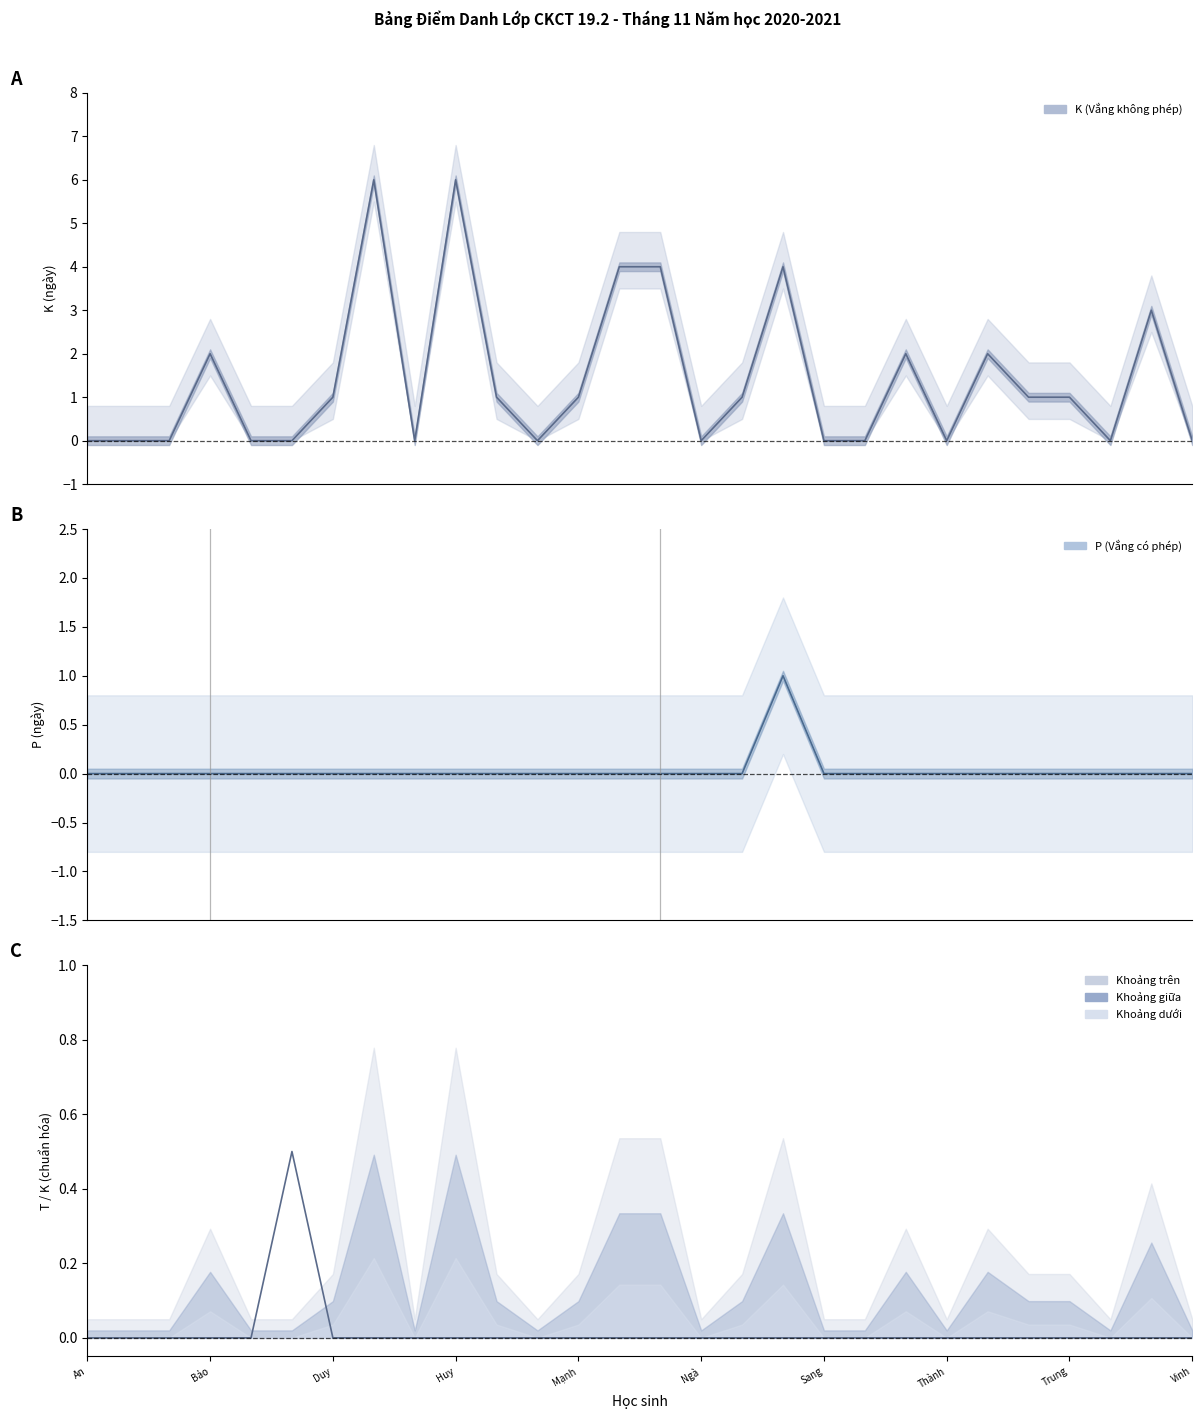

Is it true that the value at 10 is 0.3?

False